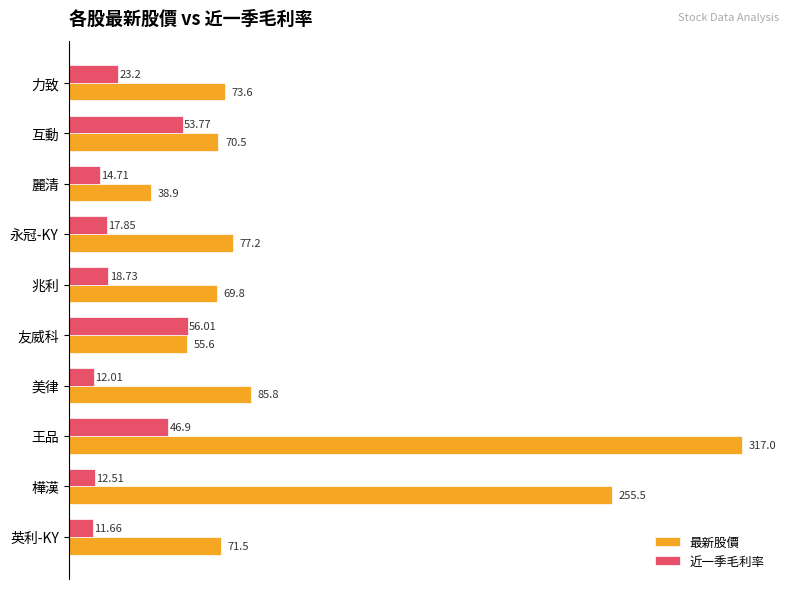

What are all the series names shown in the legend?

最新股價, 近一季毛利率